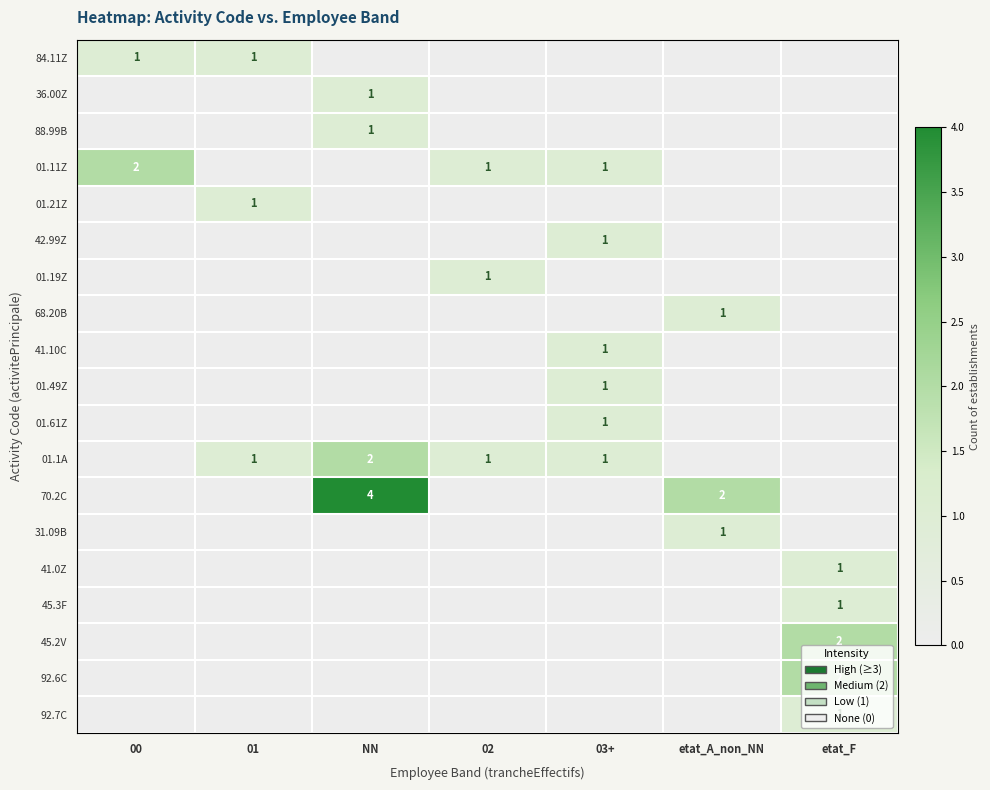

The 41.0Z series shows 2 at etat_F. True or false?

False